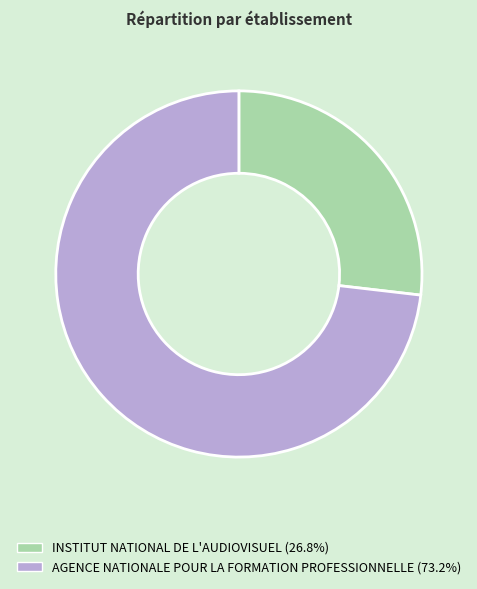

Count the number of slices in the pie.

2